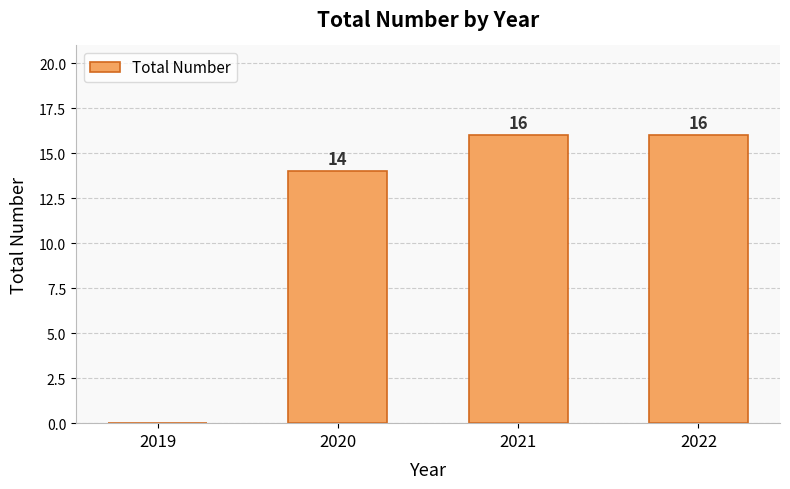

What is the change in value from 2019 to 2020?

+14